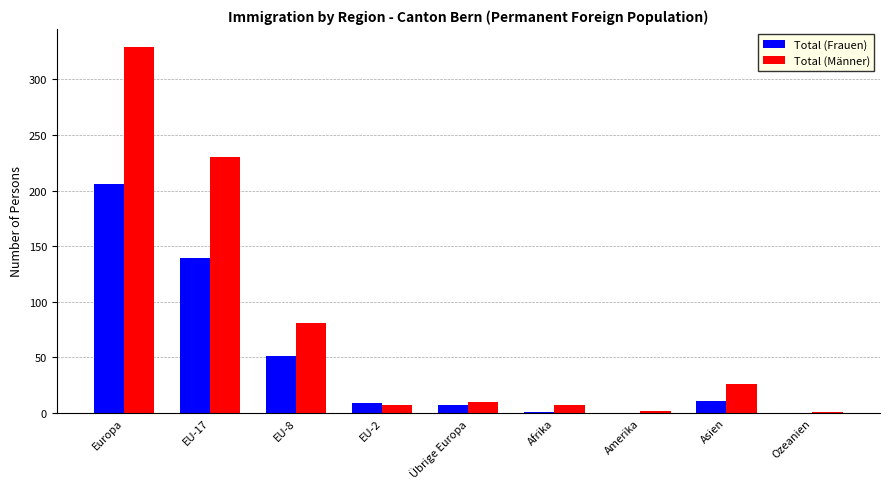

What is the greatest value displayed?

329